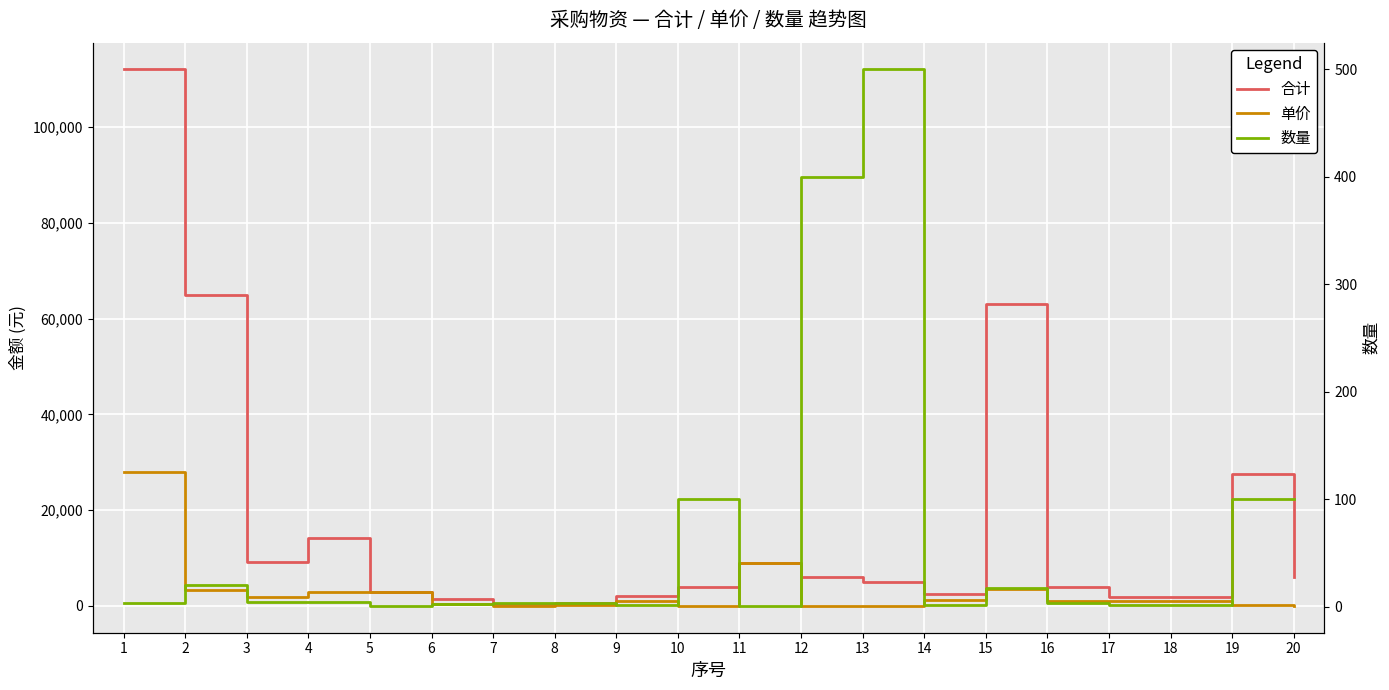

What is the difference between the second highest and second lowest values in the 单价 series?

8985